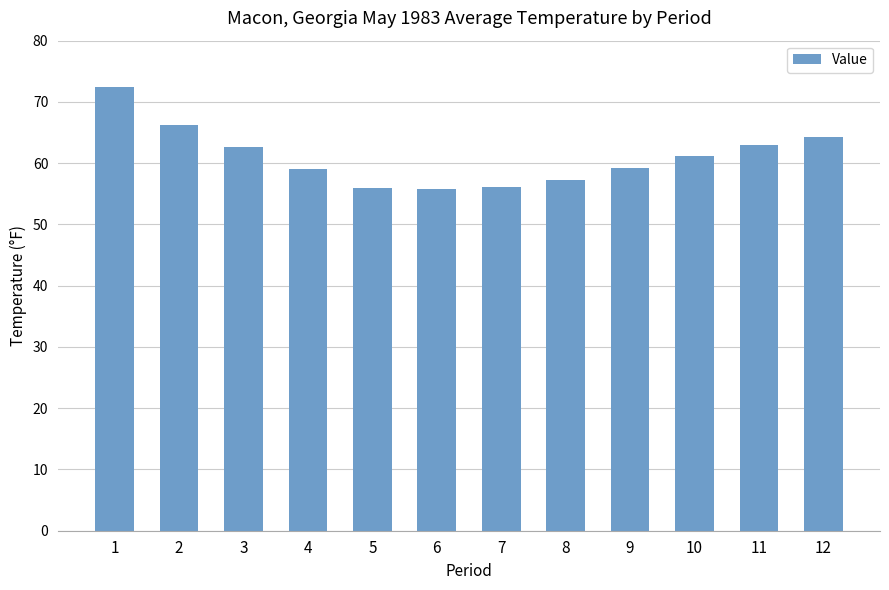

What is the value of the 7th bar from the left?

56.1